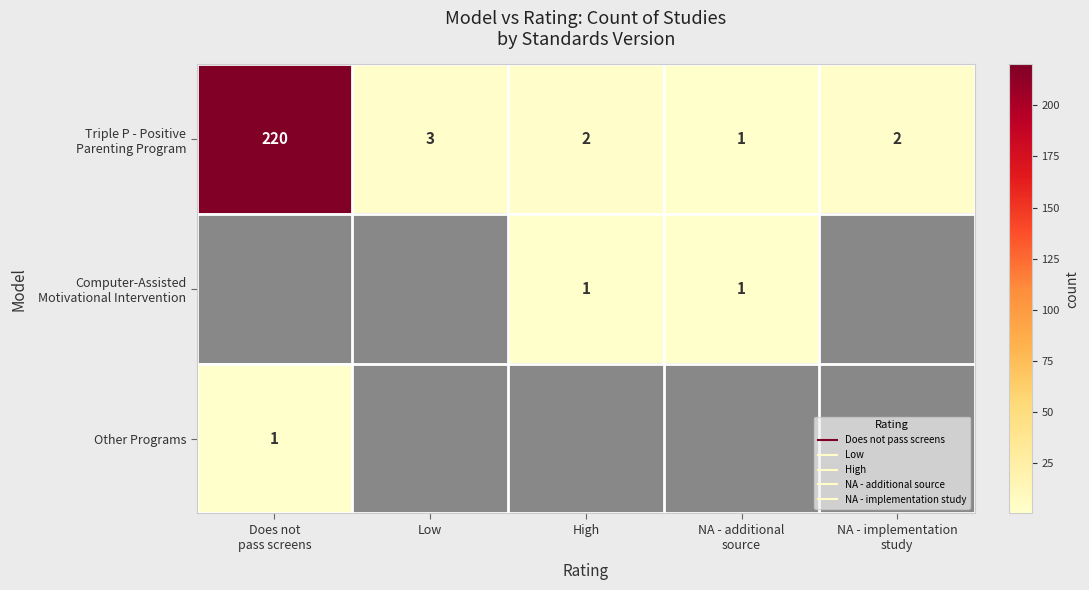

Is it true that Triple P - Positive Parenting Program equals 2 at NA - implementation study?

True